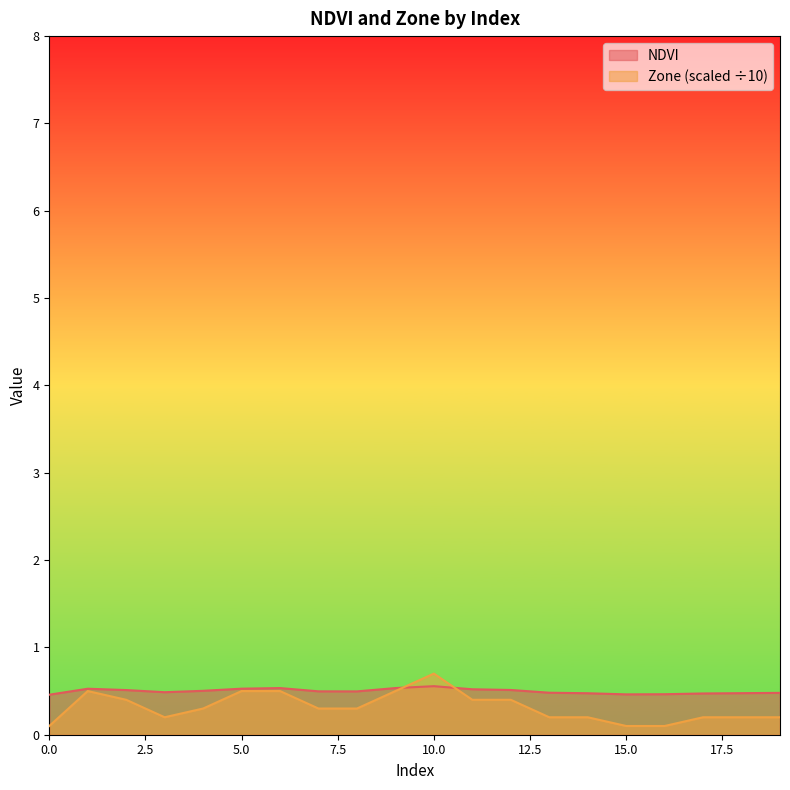

What is the value of the NDVI point at the 12th from the left?

0.5